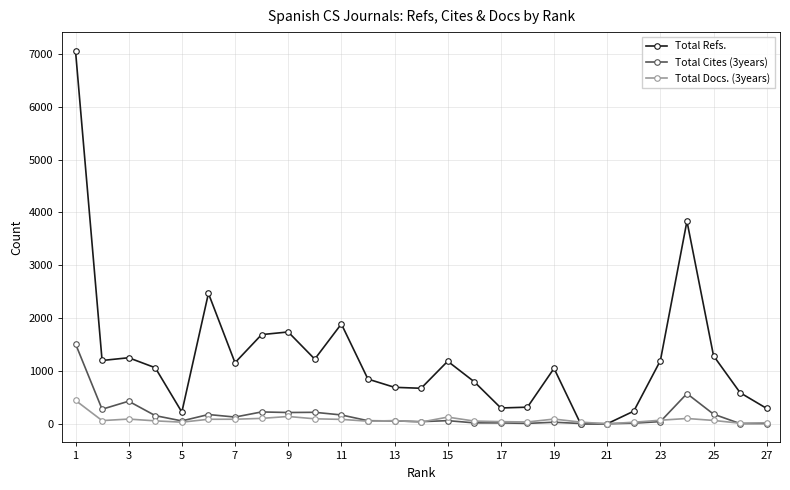

What is the highest value of the Total Refs. series?

7062